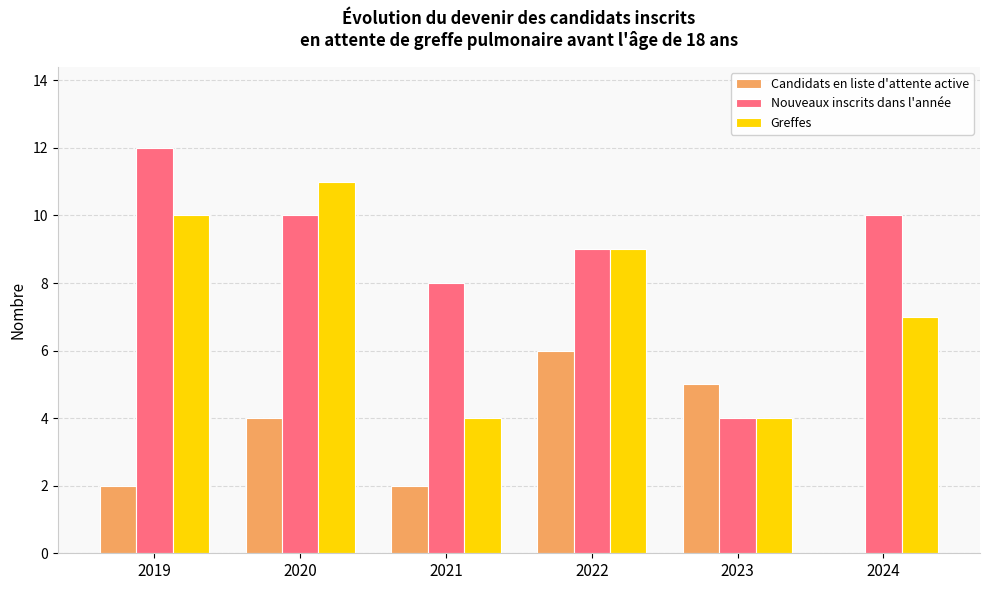

Which series has the widest spread of values?

Nouveaux inscrits dans l'année